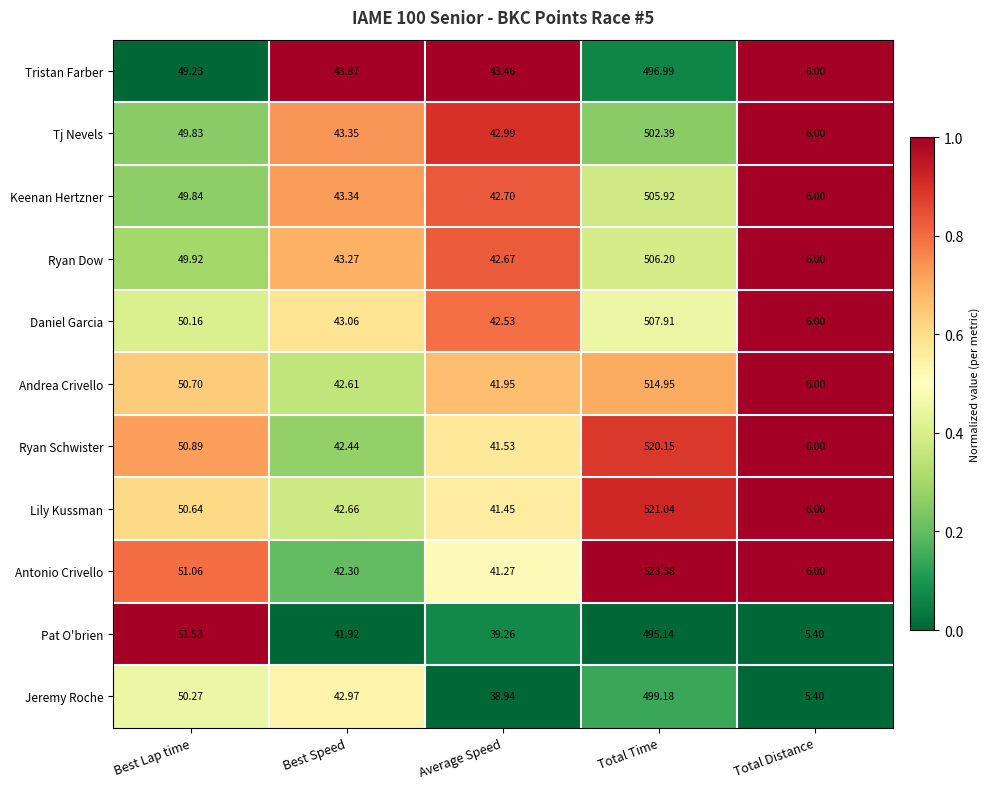

Between Best Speed and Total Distance, which series saw the biggest shift?

Tristan Farber